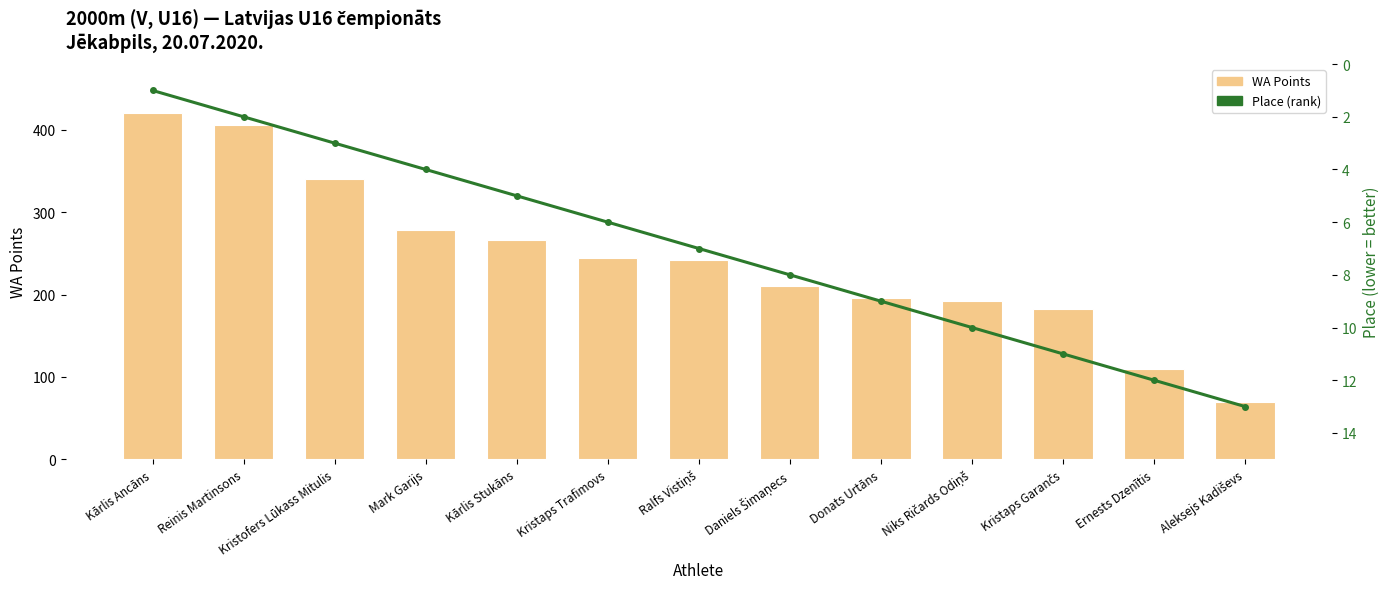

Is it true that Place equals 4 at Donats Urtāns?

False